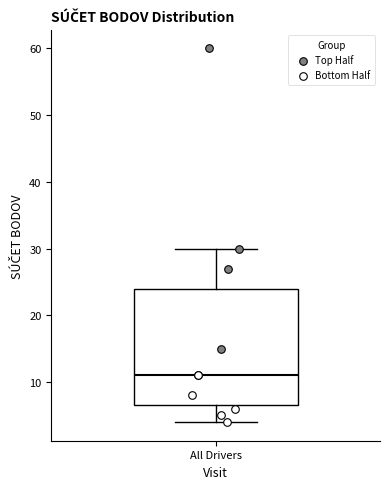

Transcribe this box plot: give where the median line is, the range the box spans, and where the two whiskers end, as read against the y-axis. The values are not printed on the chart, so give them approximately, as read against the axis.

median 11, box 7 to 24, whiskers 4 to 30